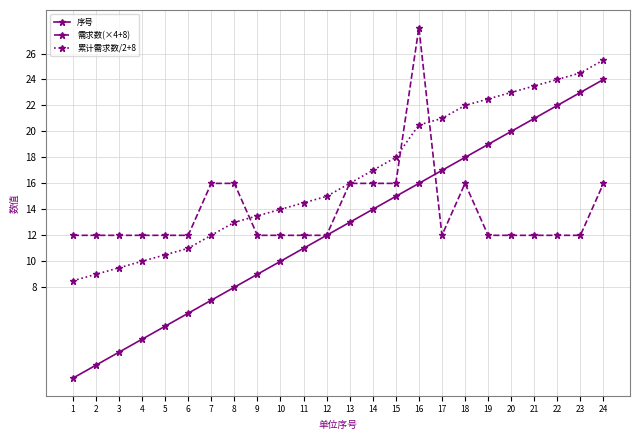

What is the sum of the 序号 values at 14 and 15?

29.0